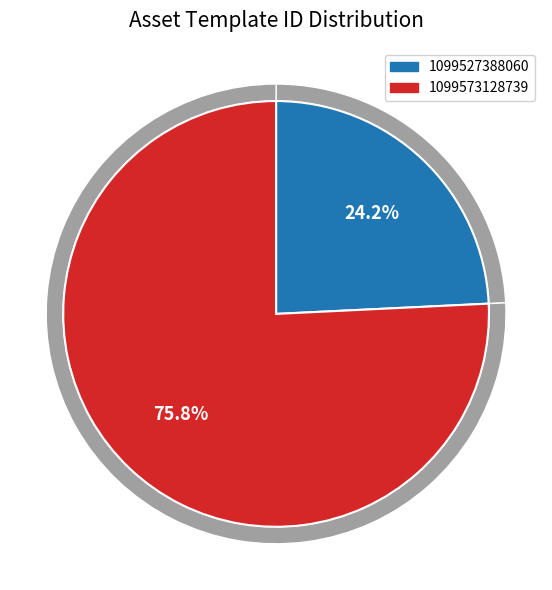

What is the largest slice in the pie chart?

1099573128739